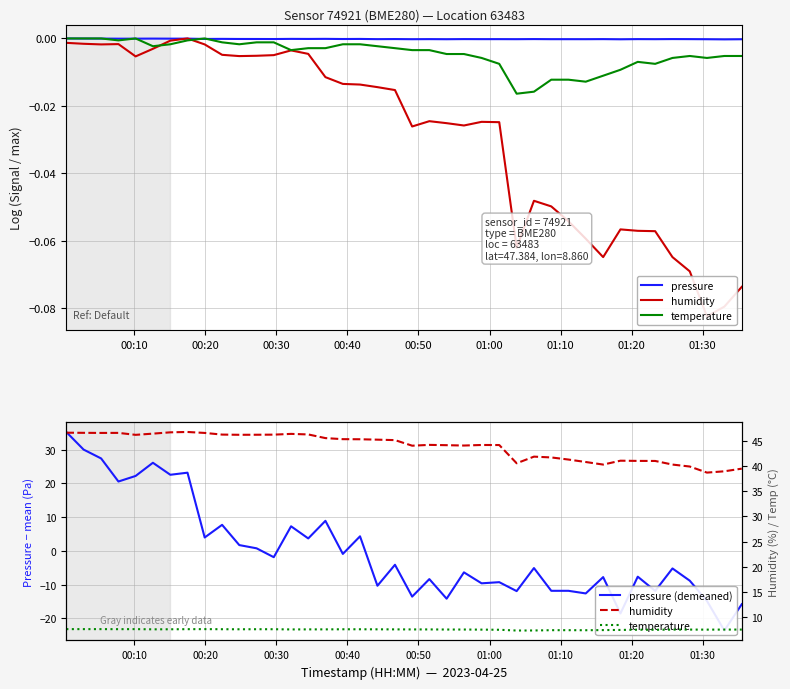

What is the highest value of the pressure (demeaned) series?

35.3